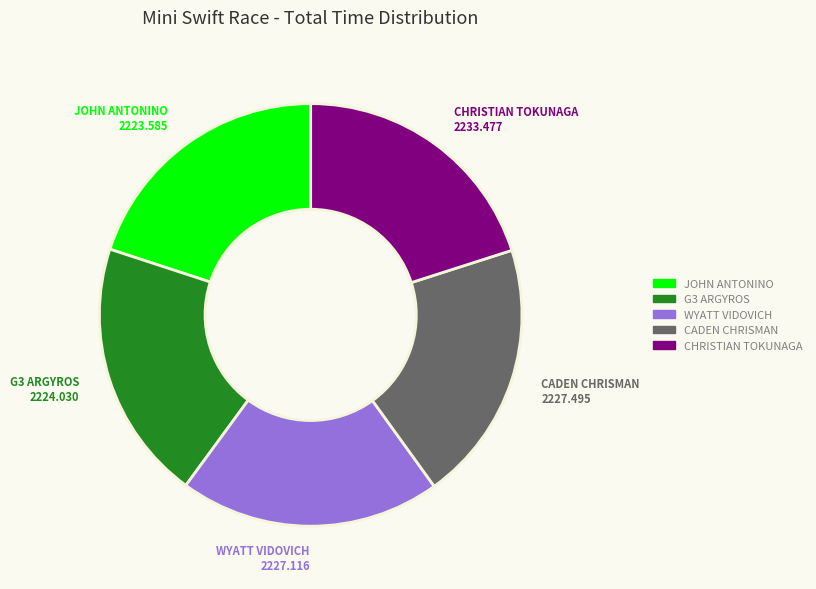

Is there any slice that represents more than half of the pie?

No